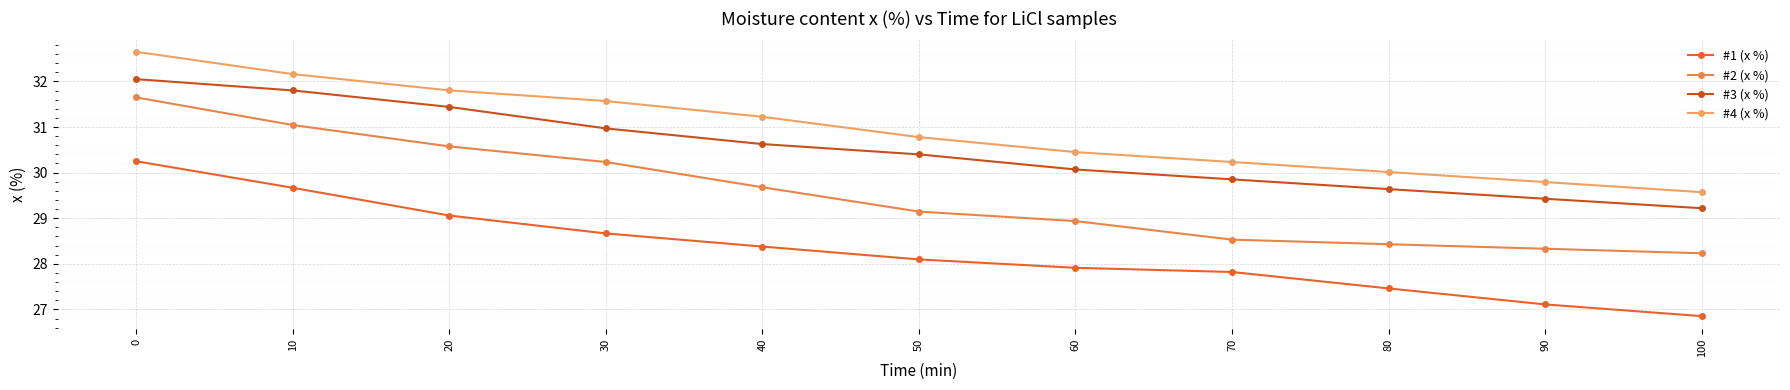

How many categories are shown in the chart?

11